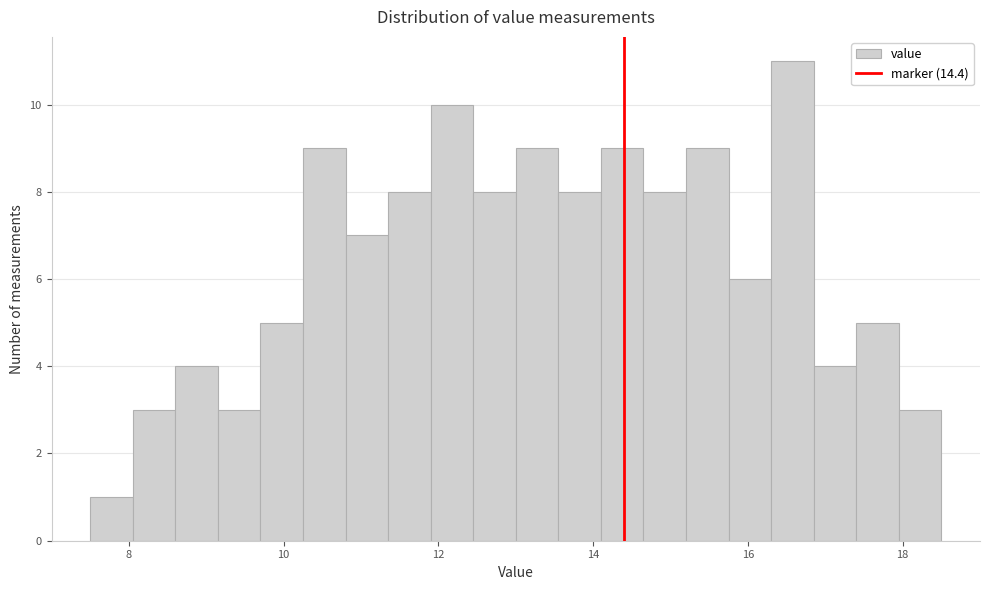

Read against the x-axis, roughly where is the centre of the tallest bar?

16.6